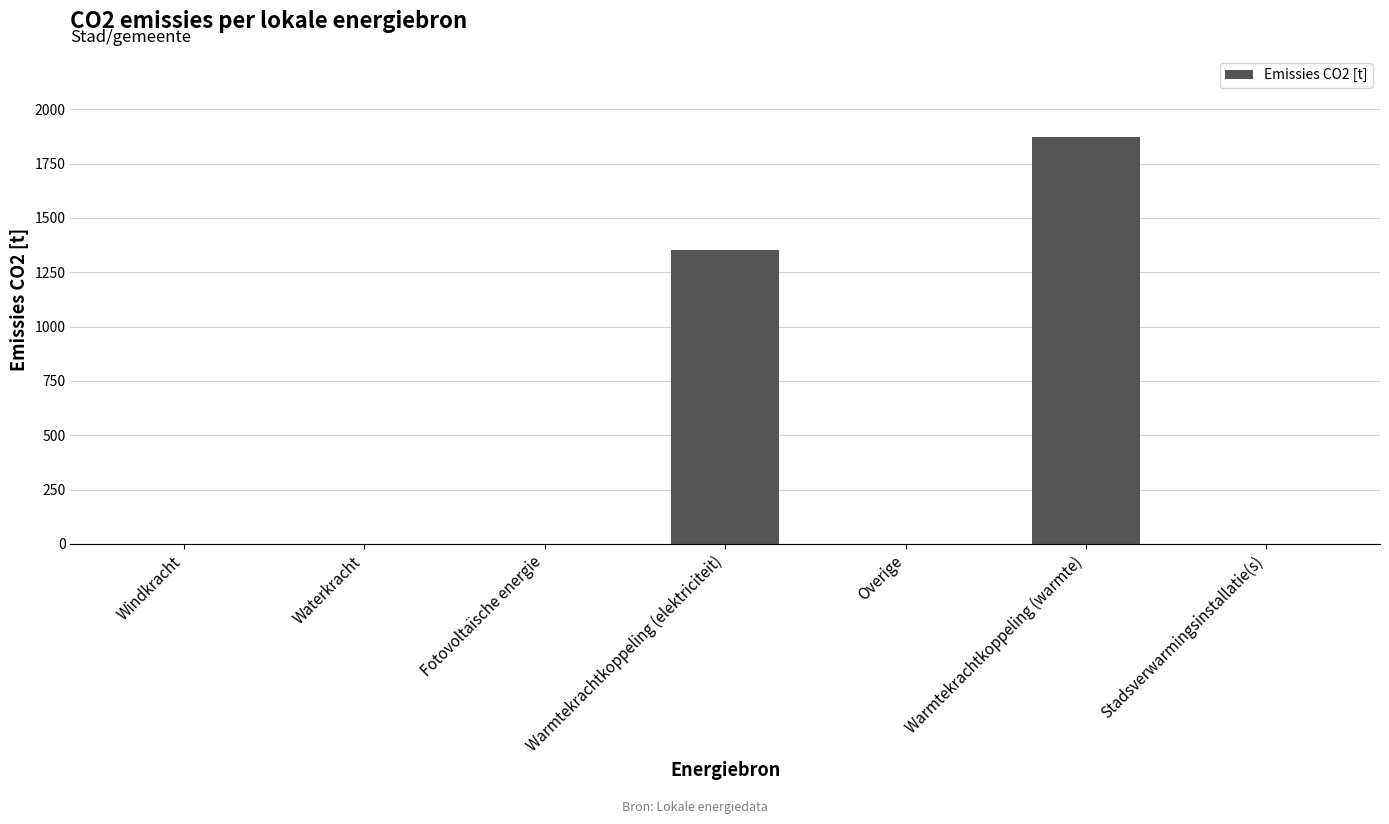

True or false: the data shows 1352.6 at Warmtekrachtkoppeling (elektriciteit).

True